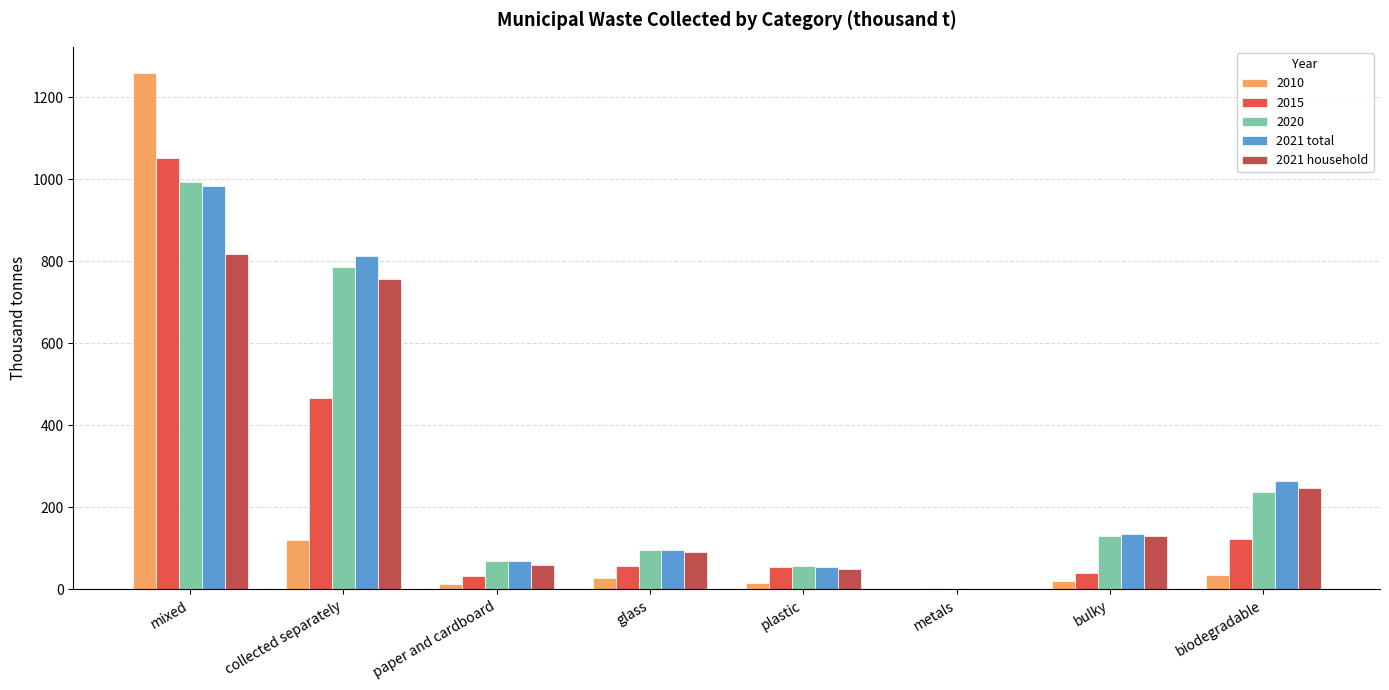

The 2021 total series shows 982.5 at mixed. True or false?

True